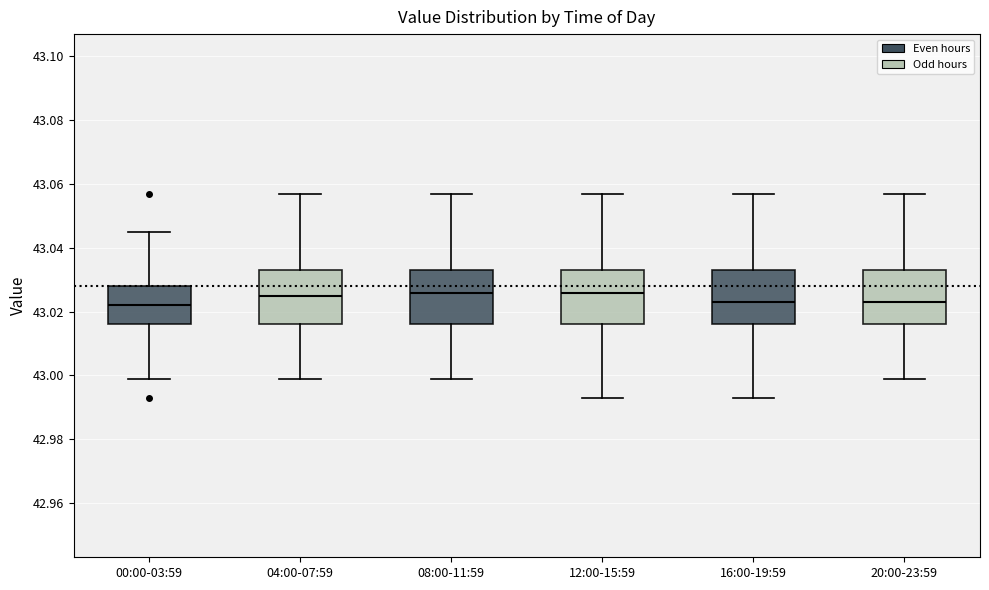

Where does the lower whisker of the box for 12:00-15:59 end on the y-axis? The values are not printed on the chart, so give them approximately, as read against the axis.

42.994